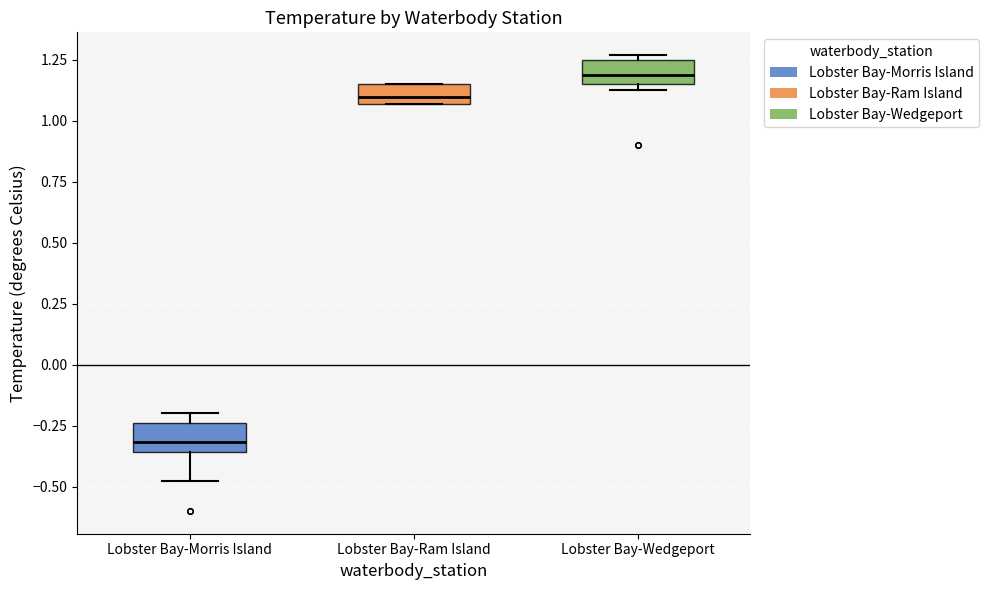

Reading left to right, transcribe this box plot: for each box, give where its median line is, the range the box spans, and where its two whiskers end, as read against the y-axis. The values are not printed on the chart, so give them approximately, as read against the axis.

Lobster Bay-Morris Island: median -0.30, box -0.35 to -0.25, whiskers -0.50 to -0.20
Lobster Bay-Ram Island: median 1.10, box 1.05 to 1.15, whiskers 1.05 to 1.15
Lobster Bay-Wedgeport: median 1.20, box 1.15 to 1.25, whiskers 1.15 (just below the box's lower edge) to 1.25 (just above the box's upper edge)